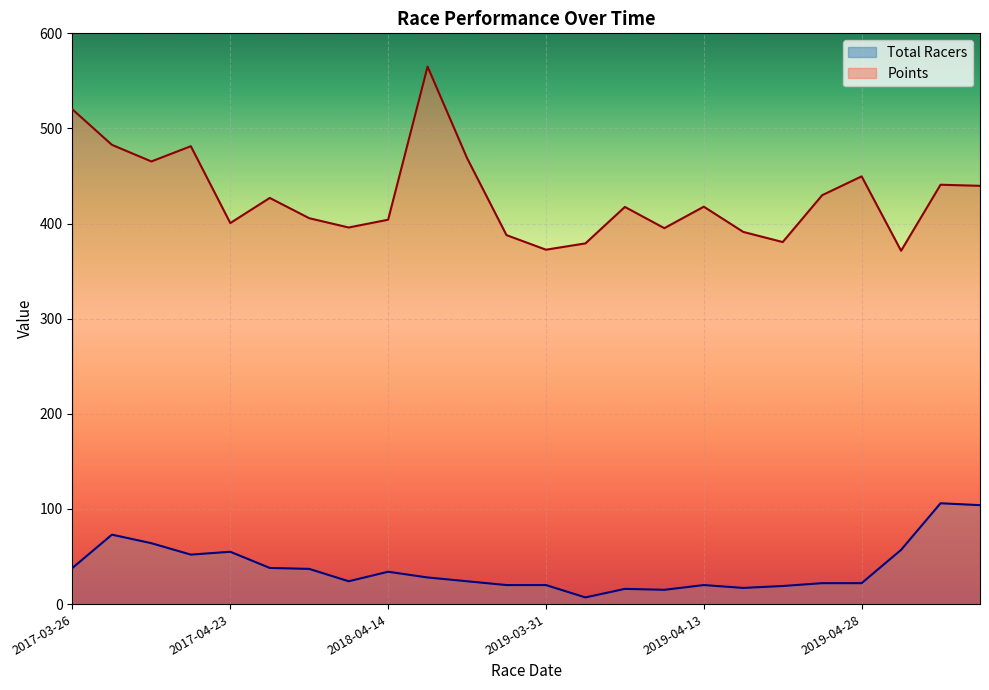

What is the difference between the maximum and minimum values in the Points series?

193.6